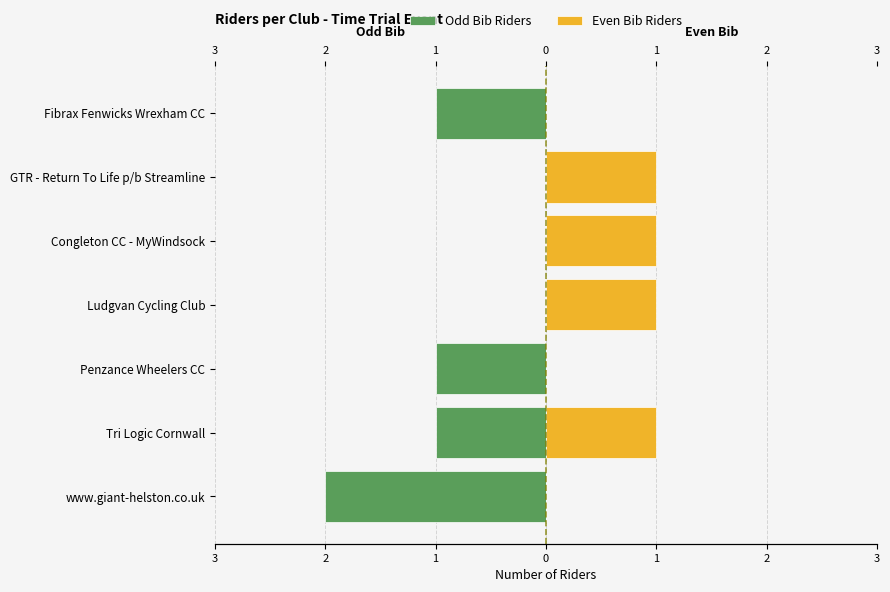

What is the highest value of the Even Bib Riders series?

1